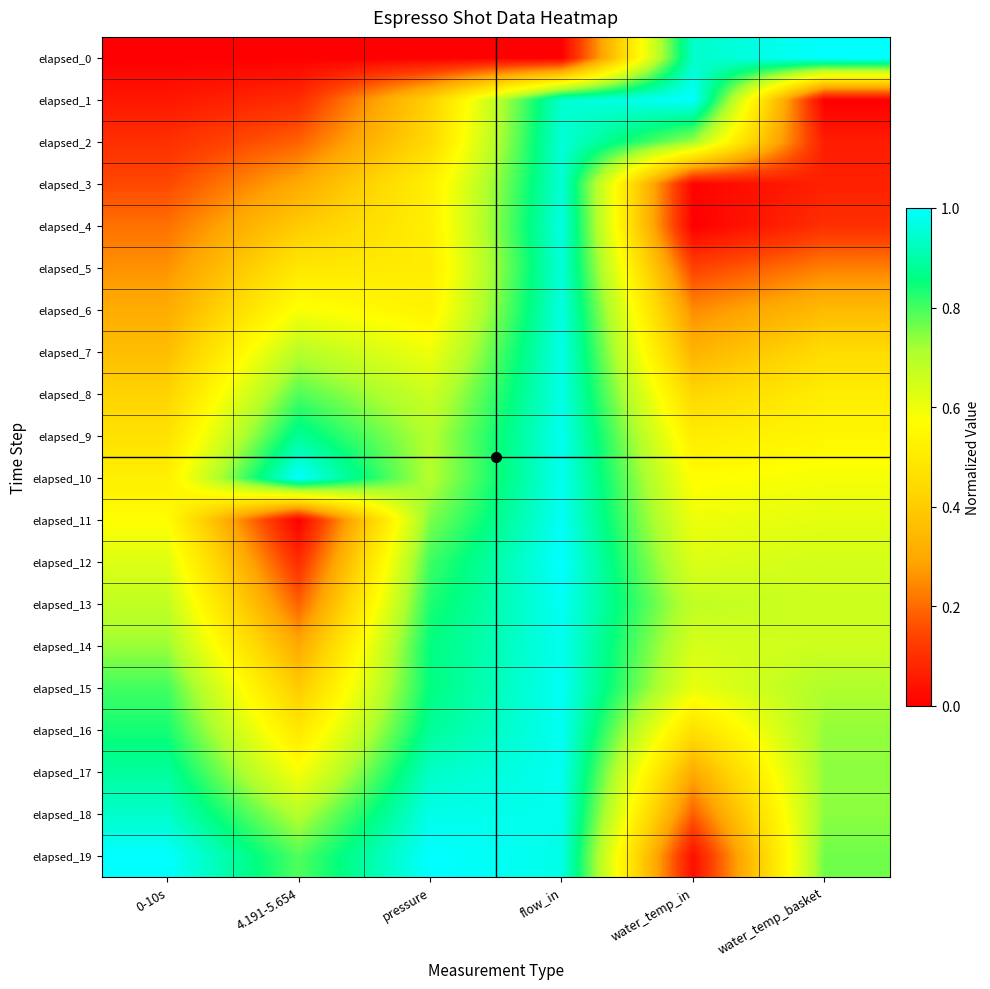

What is the total value across all series at 4.191-5.654?

9.0